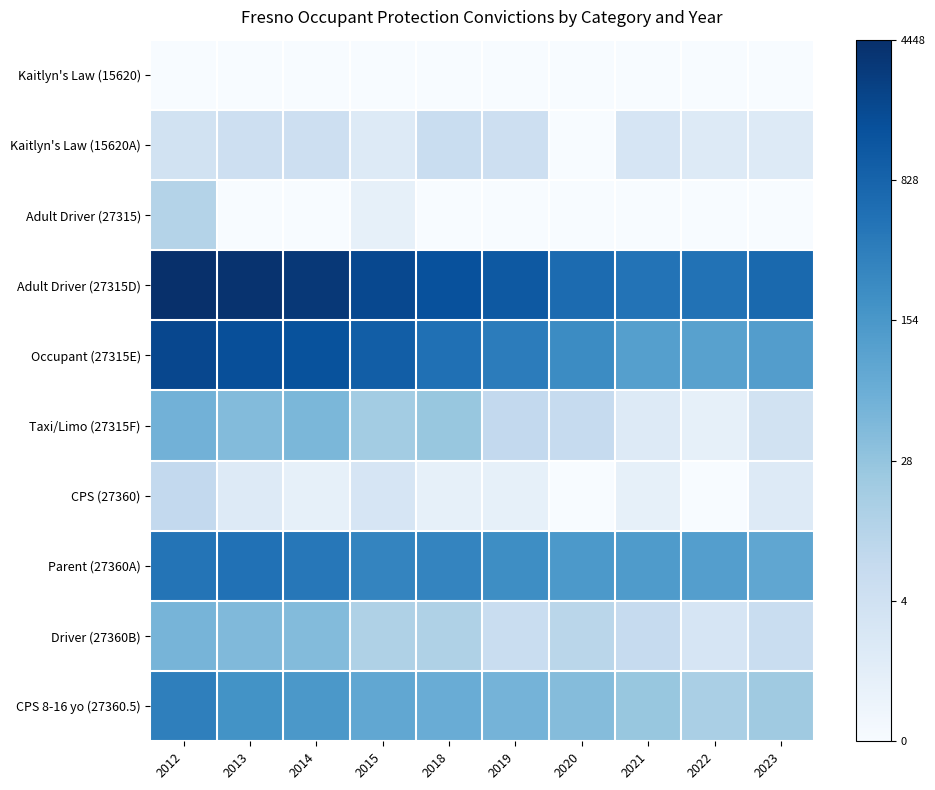

List the series in order of their peak value, highest first.

Adult Driver (27315D), Occupant (27315E), Parent (27360A), CPS 8-16 yo (27360.5), Taxi/Limo (27315F), Driver (27360B), Adult Driver (27315), CPS (27360), Kaitlyn's Law (15620A), Kaitlyn's Law (15620)